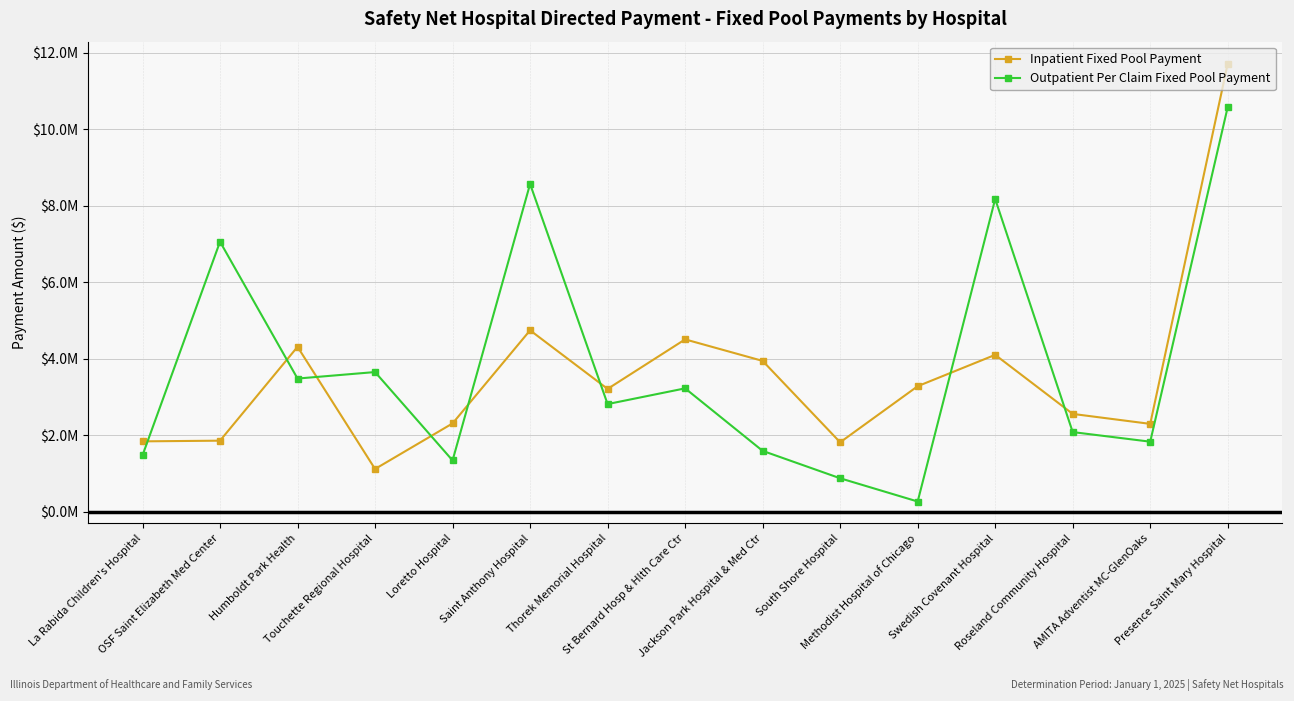

Which category has the lowest value in the Outpatient Per Claim Fixed Pool Payment series?

Methodist Hospital of Chicago